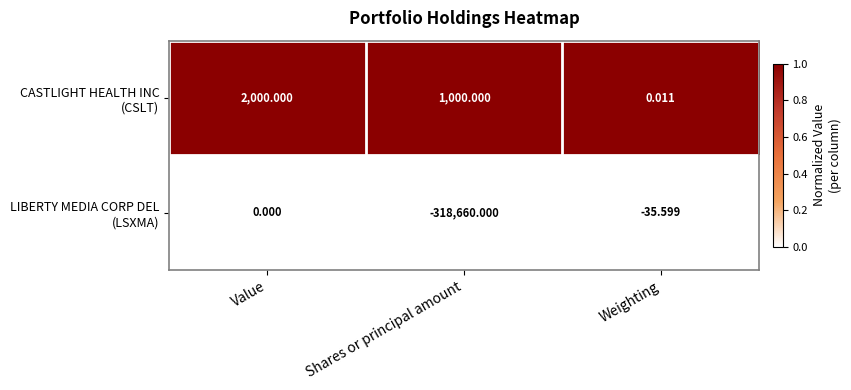

At which category is the sum across all series the highest?

Value